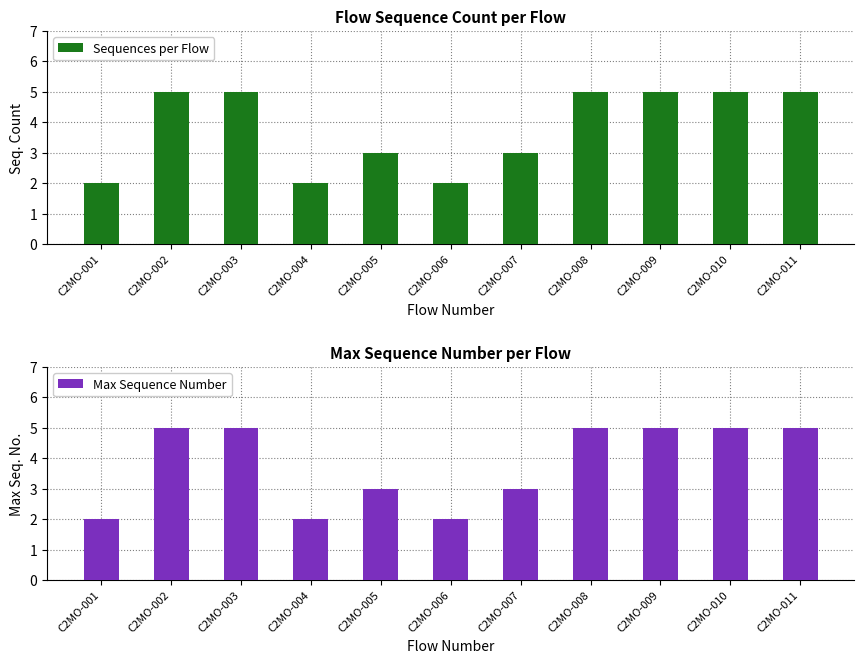

Read the Max Sequence Number value at C2MO-005.

3